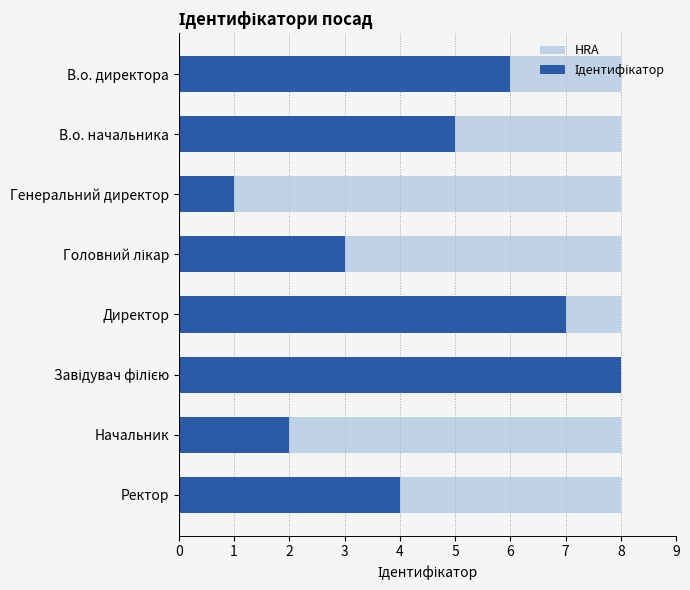

What are all the series names shown in the legend?

HRA, Ідентифікатор